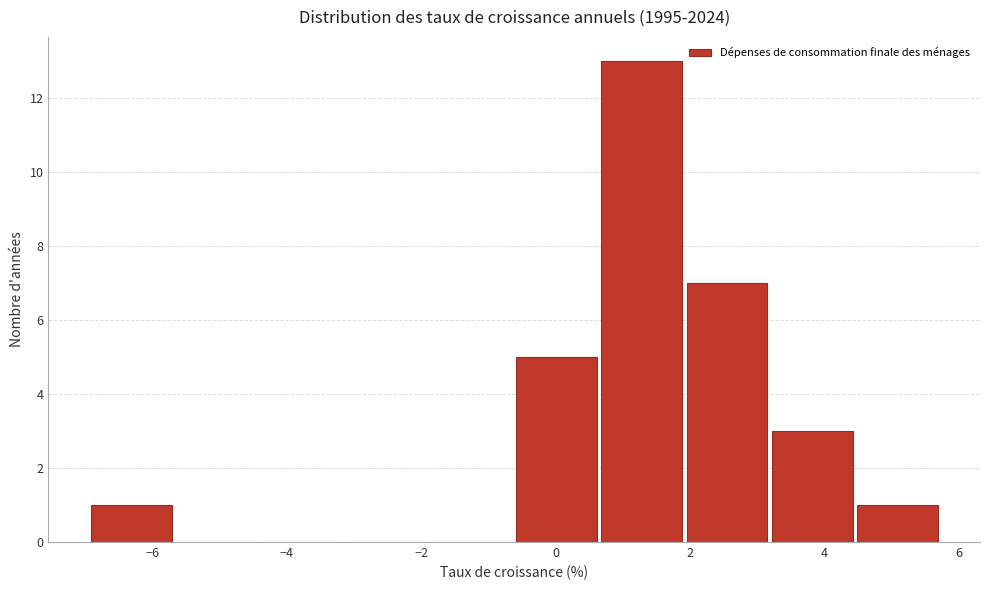

Which range on the x-axis has the tallest bar?

0.6 to 2.0